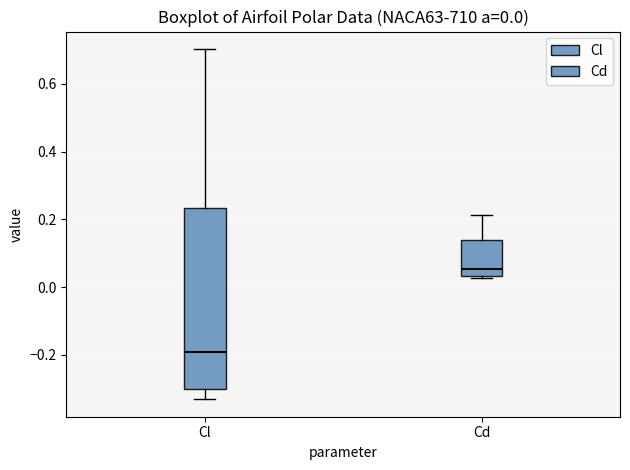

Which box's median line is the highest?

Cd